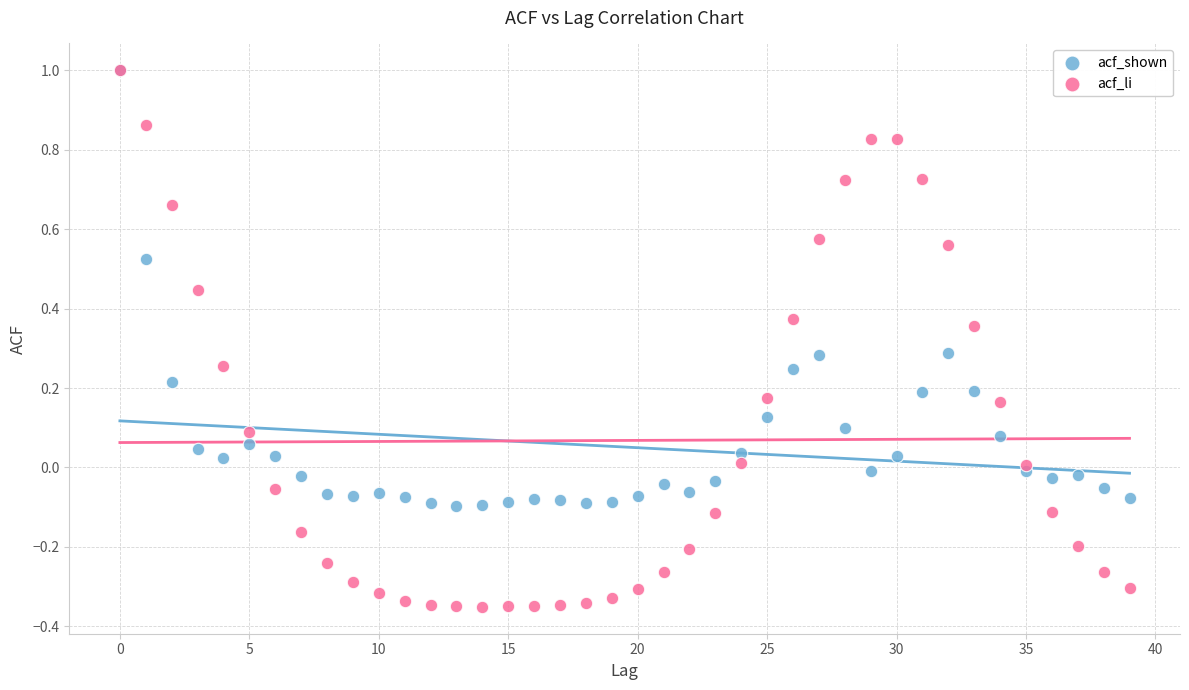

Which series contains the lowest Y value?

acf_li